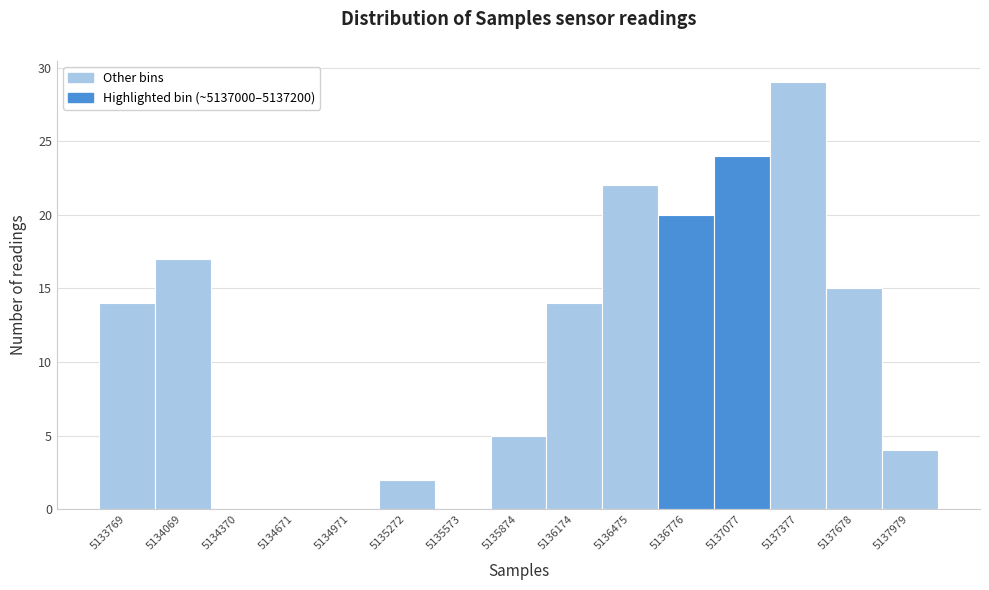

Reading left to right, transcribe all the data shown in this chart.

5133769=14	5134069=17	5134370=0	5134671=0	5134971=0	5135272=2	5135573=0	5135874=5	5136174=14	5136475=22	5136776=20	5137077=24	5137377=29	5137678=15	5137979=4